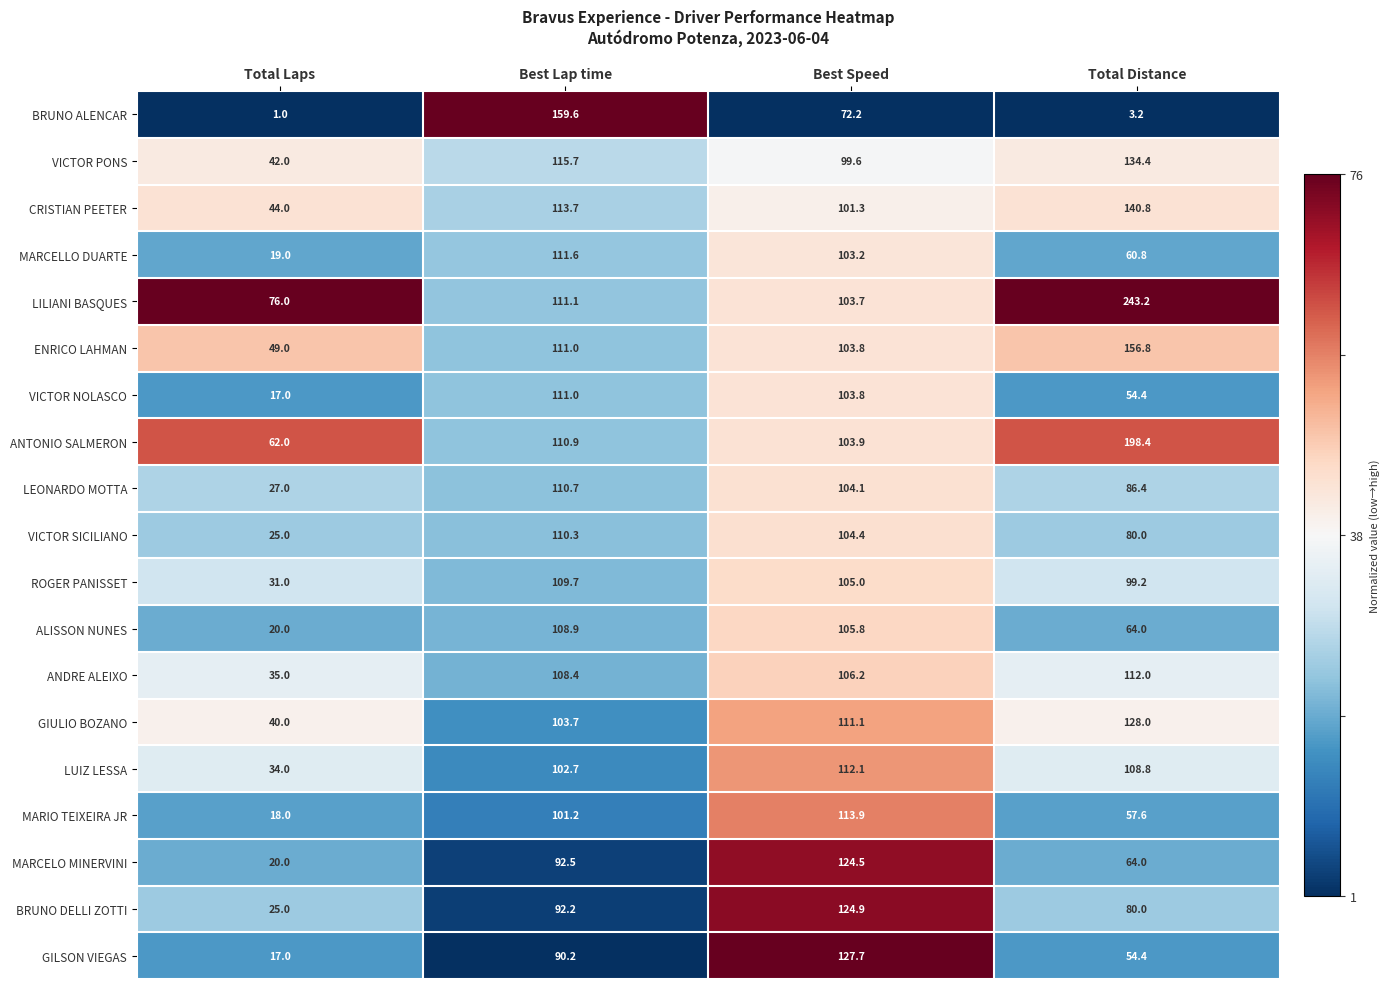

How many data points does each series have?

4